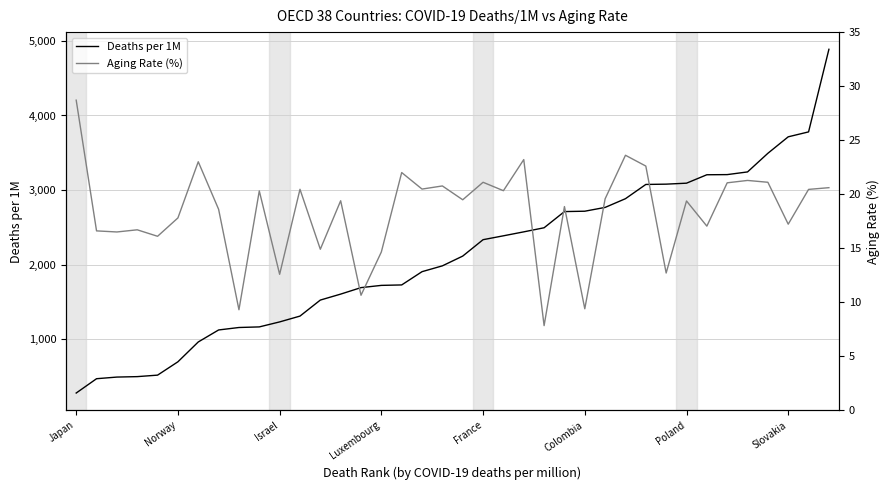

How many values in the Deaths per 1M series are below 2114?

19